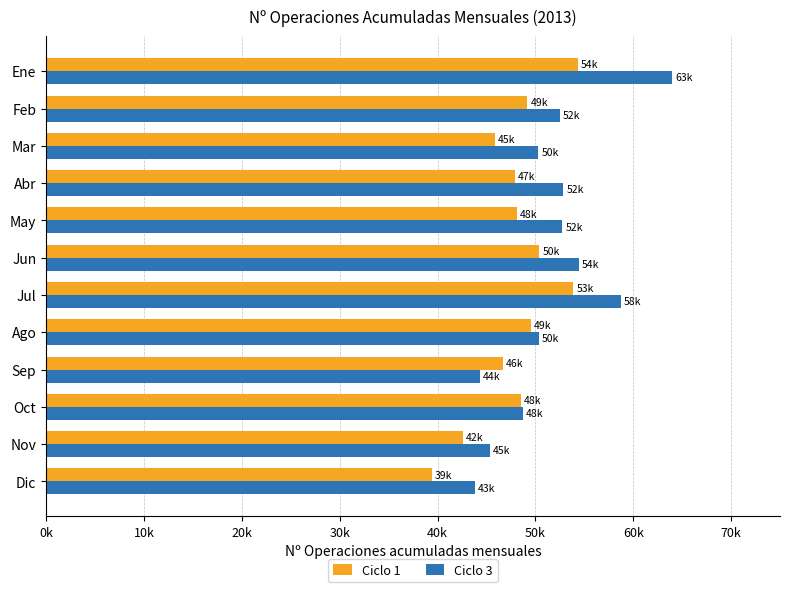

What are all the series names shown in the legend?

Ciclo 1, Ciclo 3